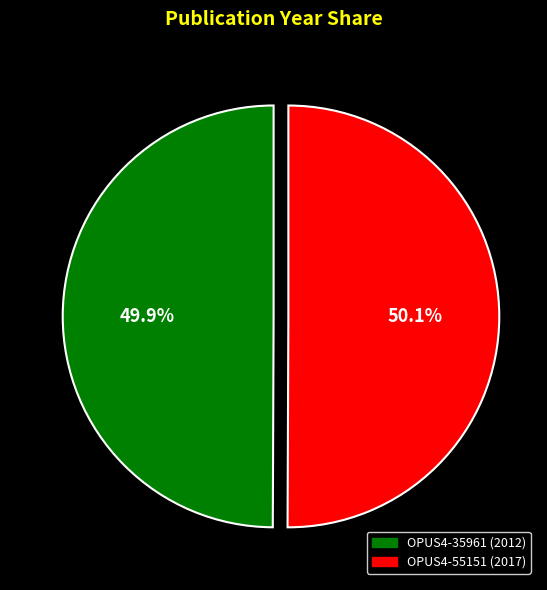

Does any single category account for the majority?

Yes